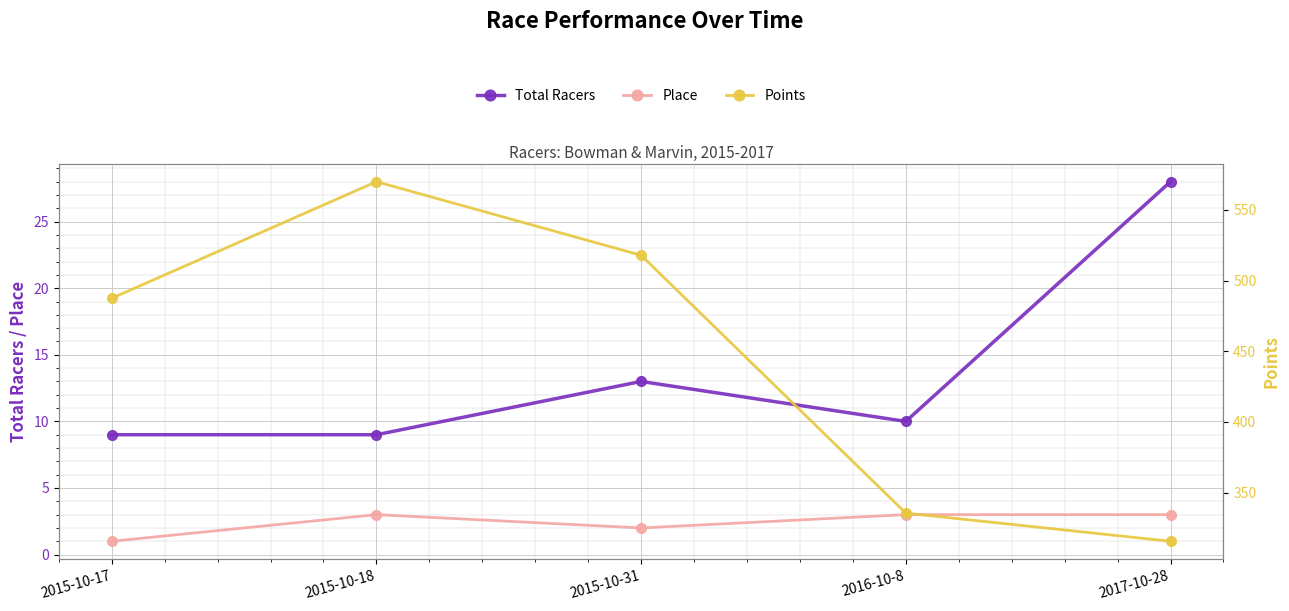

True or false: Place has a value of 3 at 2015-10-31.

False